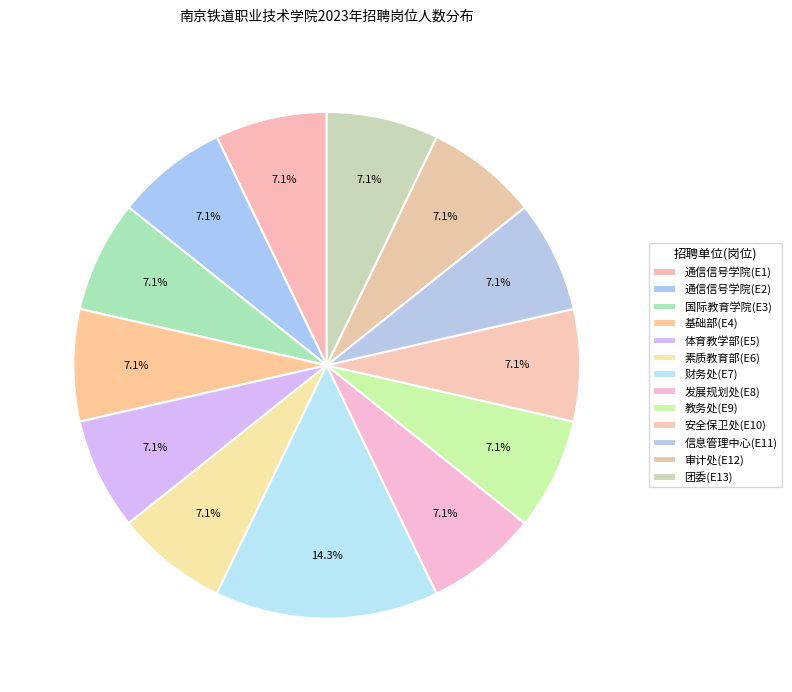

Does 体育教学部(E5) account for over 50% of the chart?

No